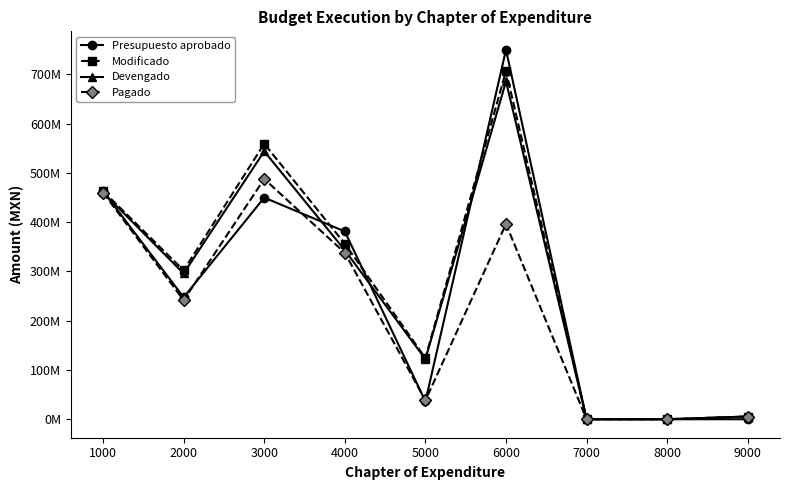

Reading right to left, transcribe all the data shown in this chart.

Presupuesto aprobado: 0	0	0	750000000	36306435	381242296	449956554	247562145	463222060
Modificado: 5534901	0	0	706919812	124264250	356311697	559325820	302220985	463222060
Devengado: 5534901	0	0	685849033	122009792	343181961	543923803	295984229	460548448
Pagado: 5534901	0	0	396477625	38224570	337871244	487812533	241597789	460223939